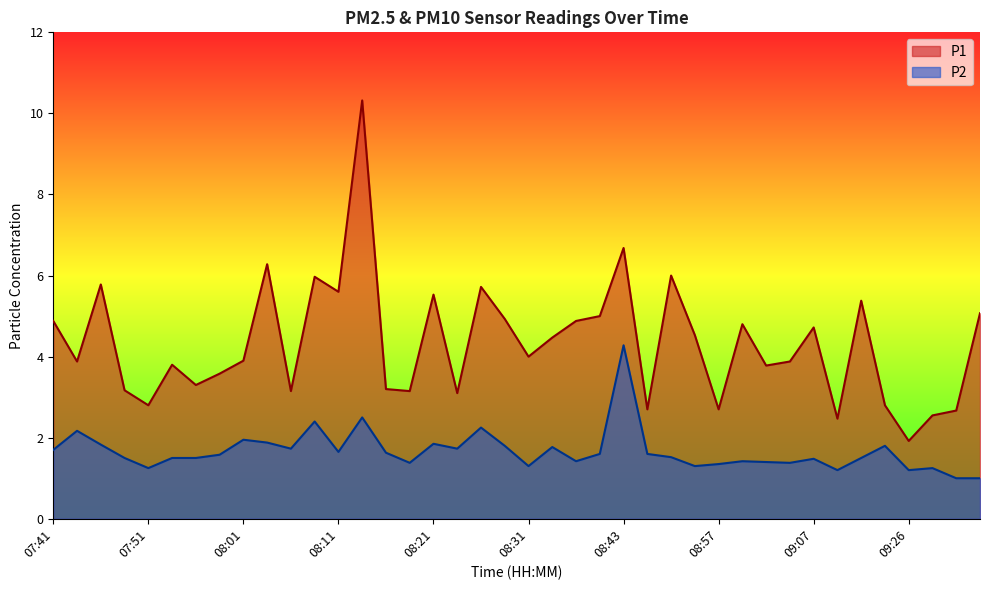

True or false: P1 and P2 intersect in this chart.

False